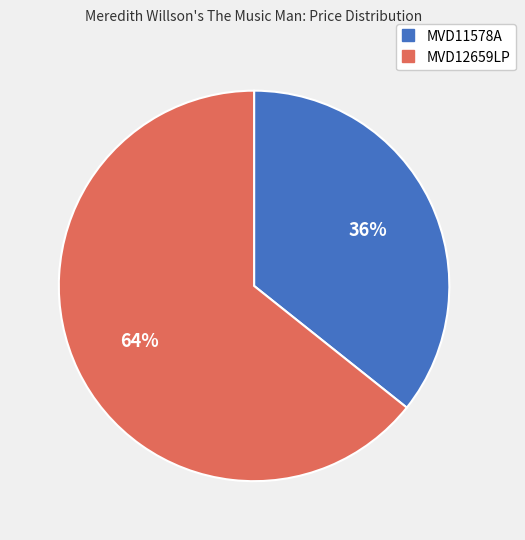

Count the number of slices in the pie.

2